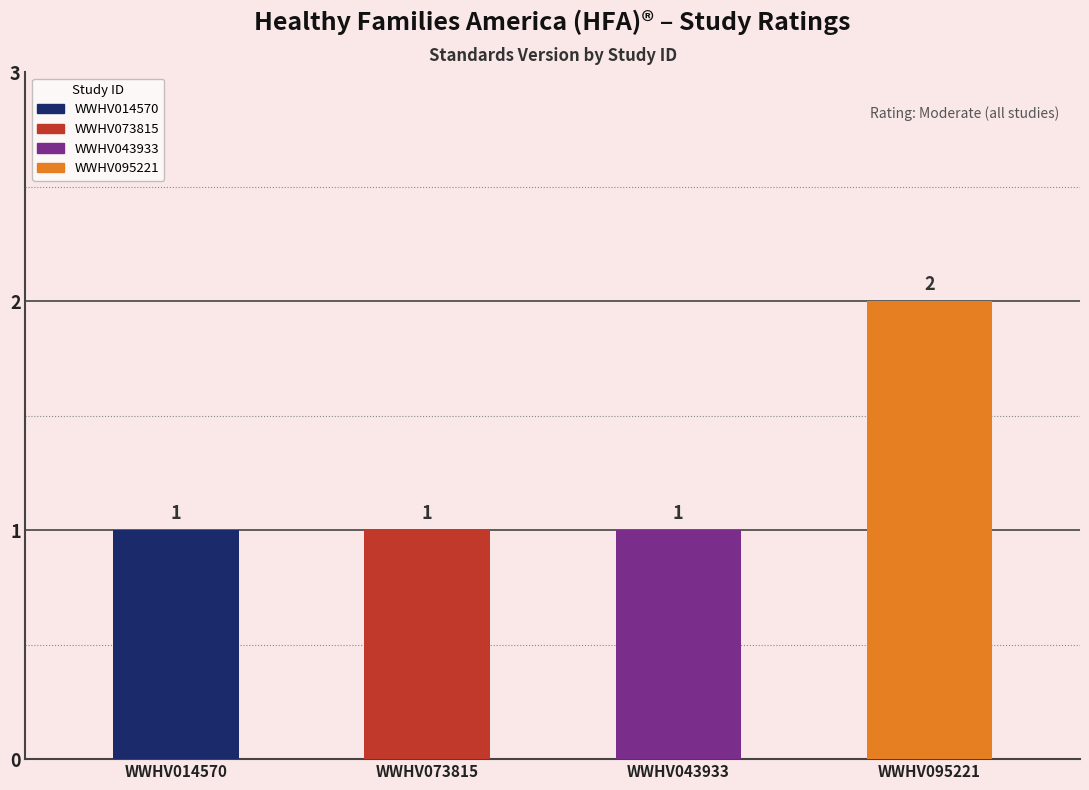

What value does the data have at WWHV014570?

1